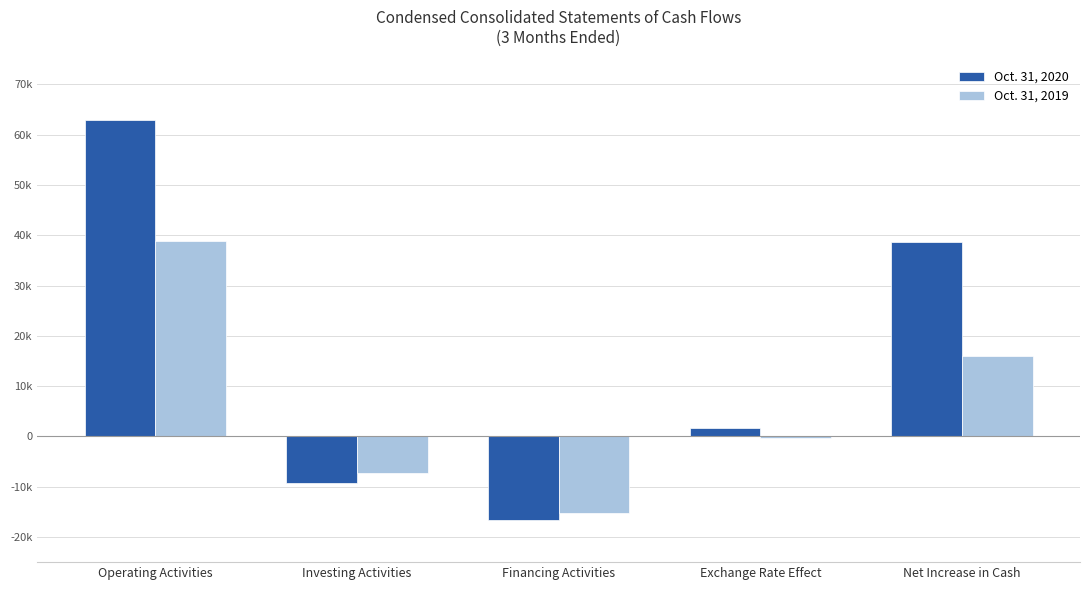

What is the difference between the Oct. 31, 2020 values at Net Increase in Cash and Investing Activities?

47892